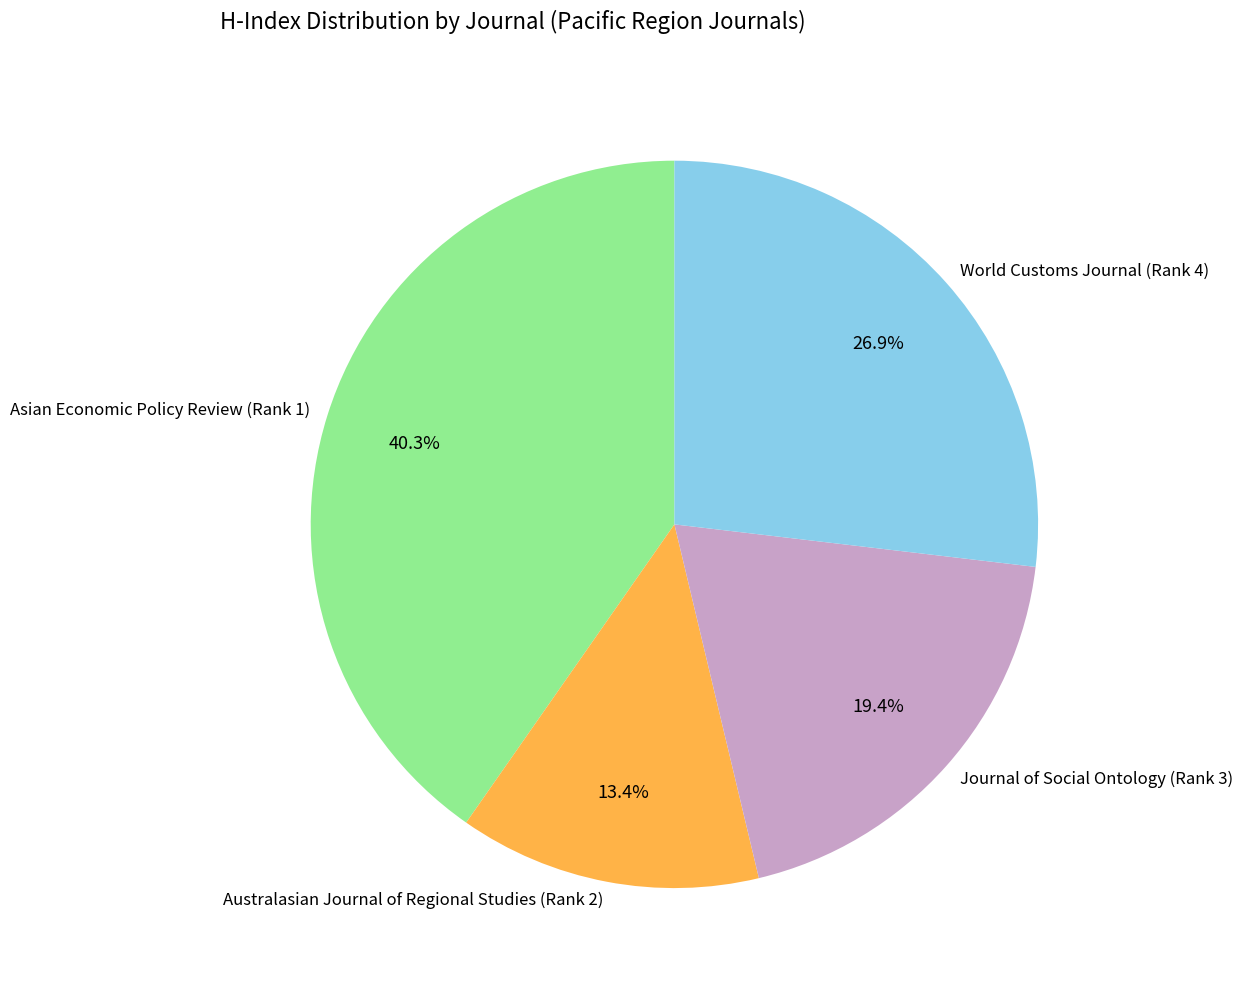

What percentage is the World Customs Journal (Rank 4) slice, to the nearest percent?

27%